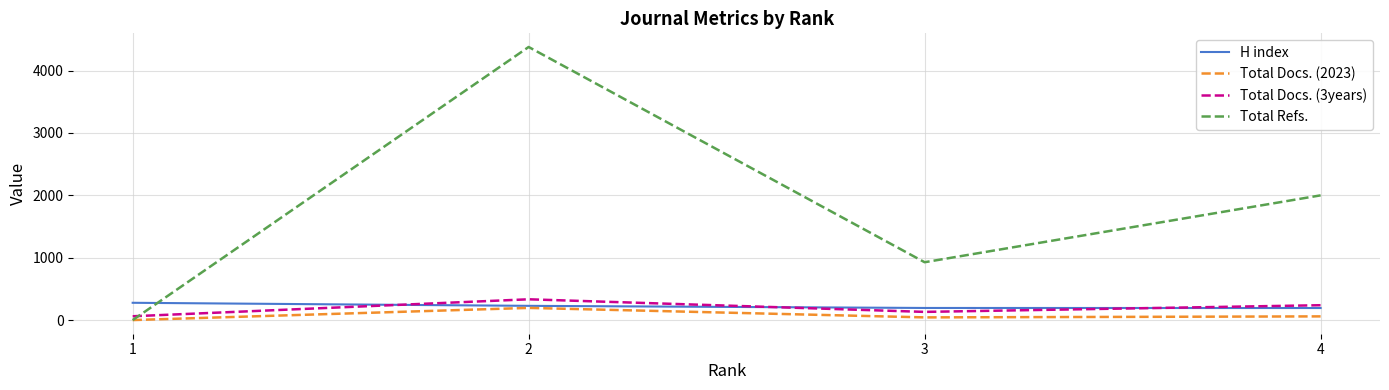

Rank the categories by Total Refs. value from highest to lowest.

2, 4, 3, 1